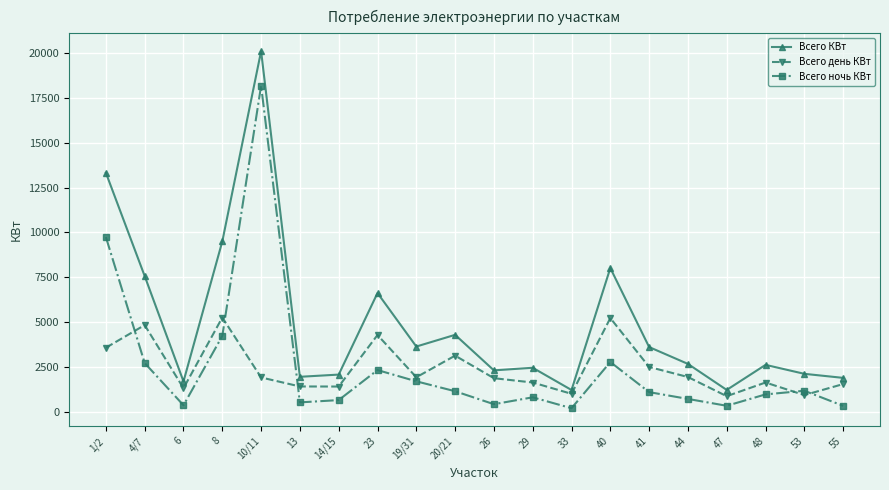

Where is the first local minimum for Всего КВт?

6